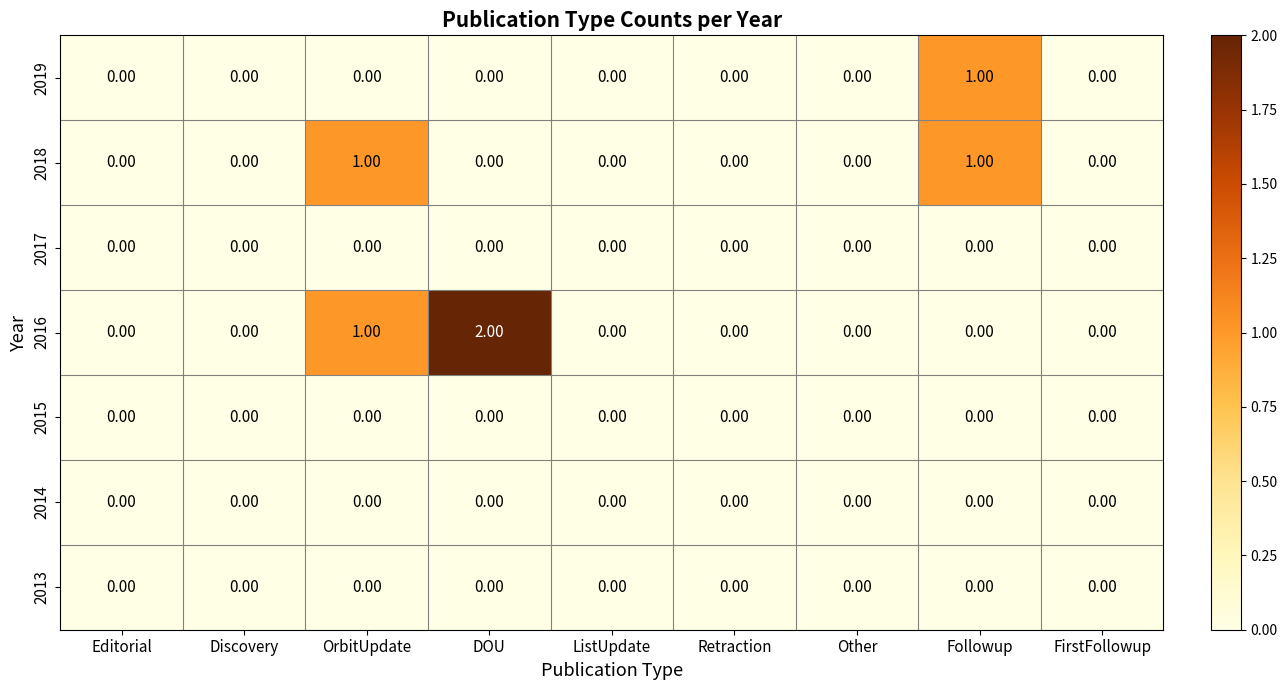

Which series has the largest range (max minus min)?

2016